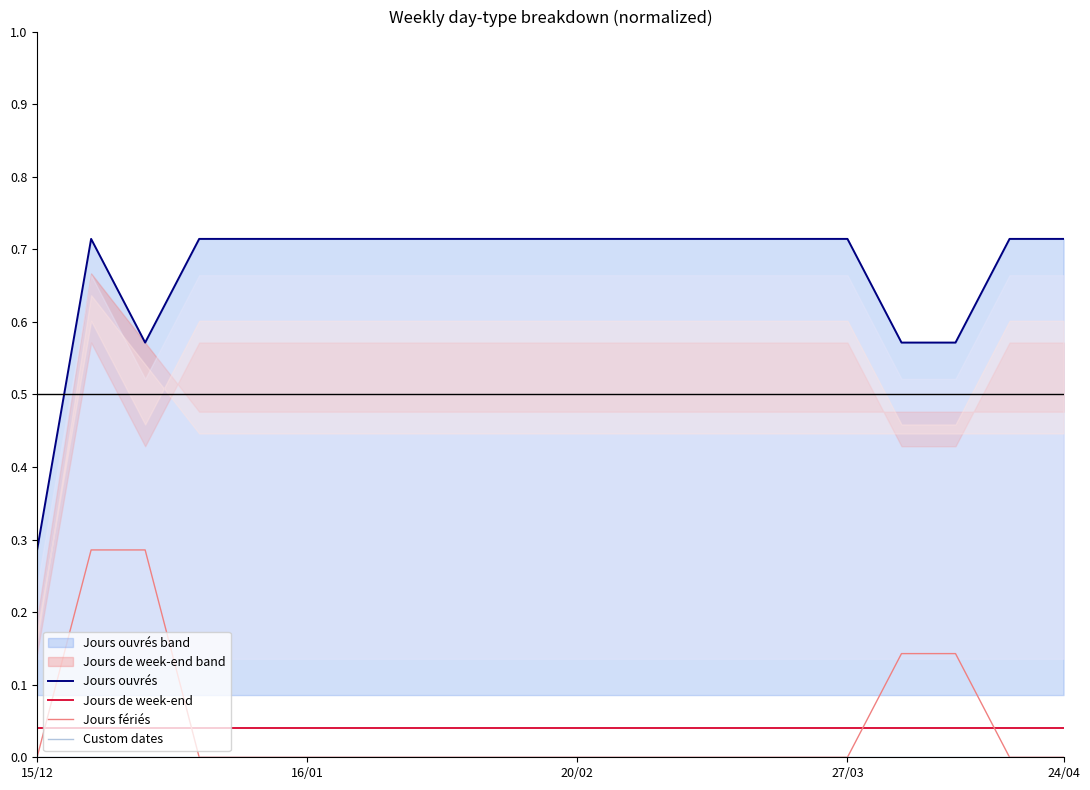

True or false: Custom dates and Jours fériés cross at least once.

False